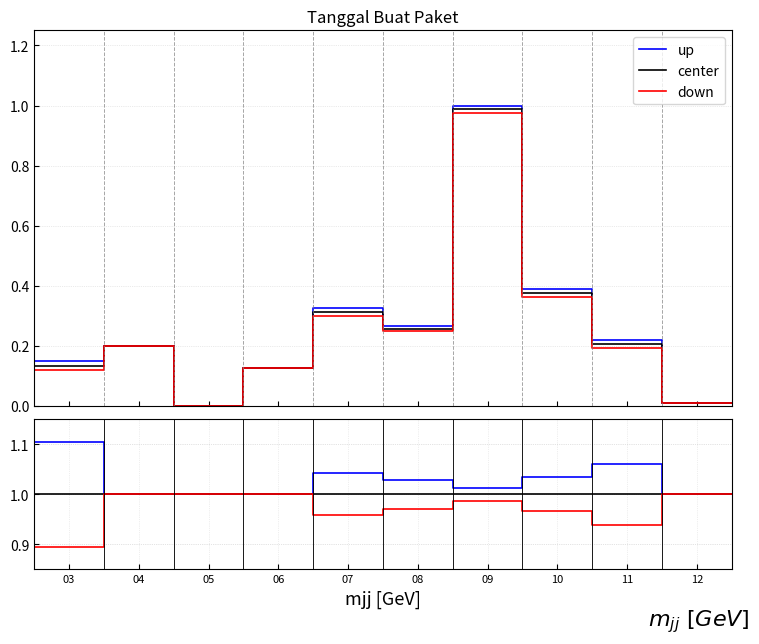

Is it true that up equals 1.0 at 09?

True